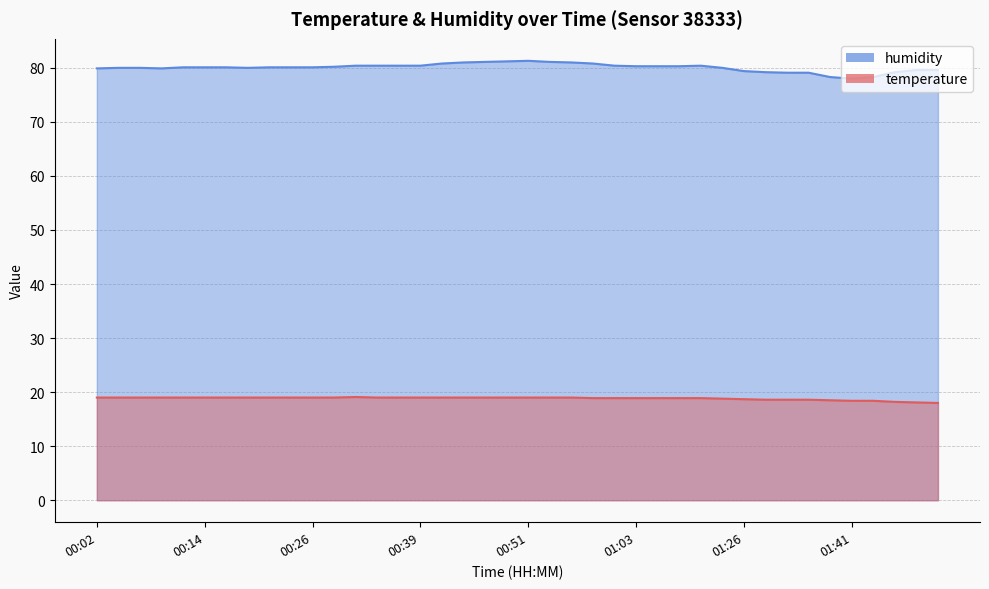

In temperature, how many points are higher than both neighbors (excluding endpoints)?

1